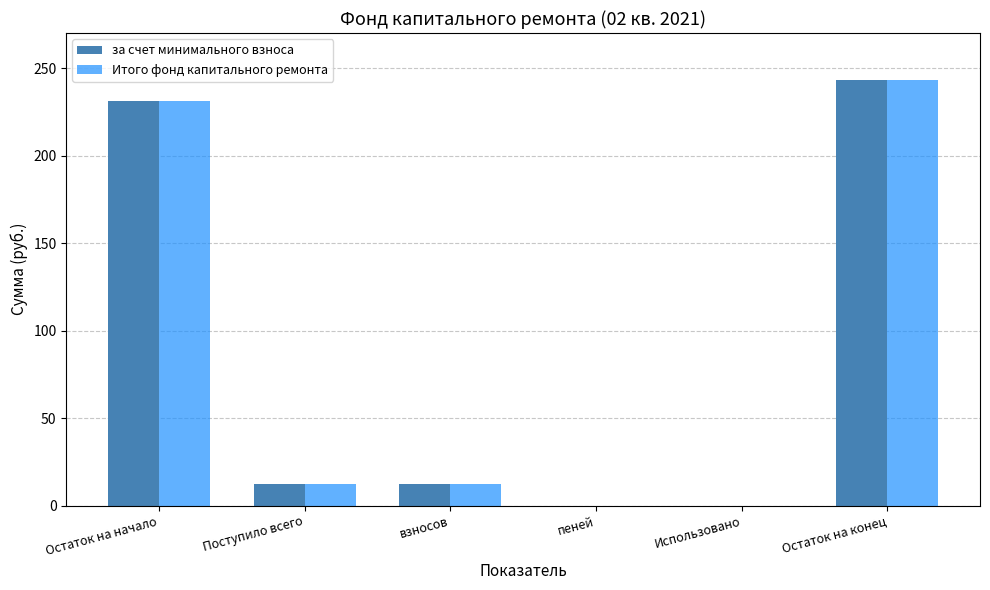

How many series are shown in this chart?

2